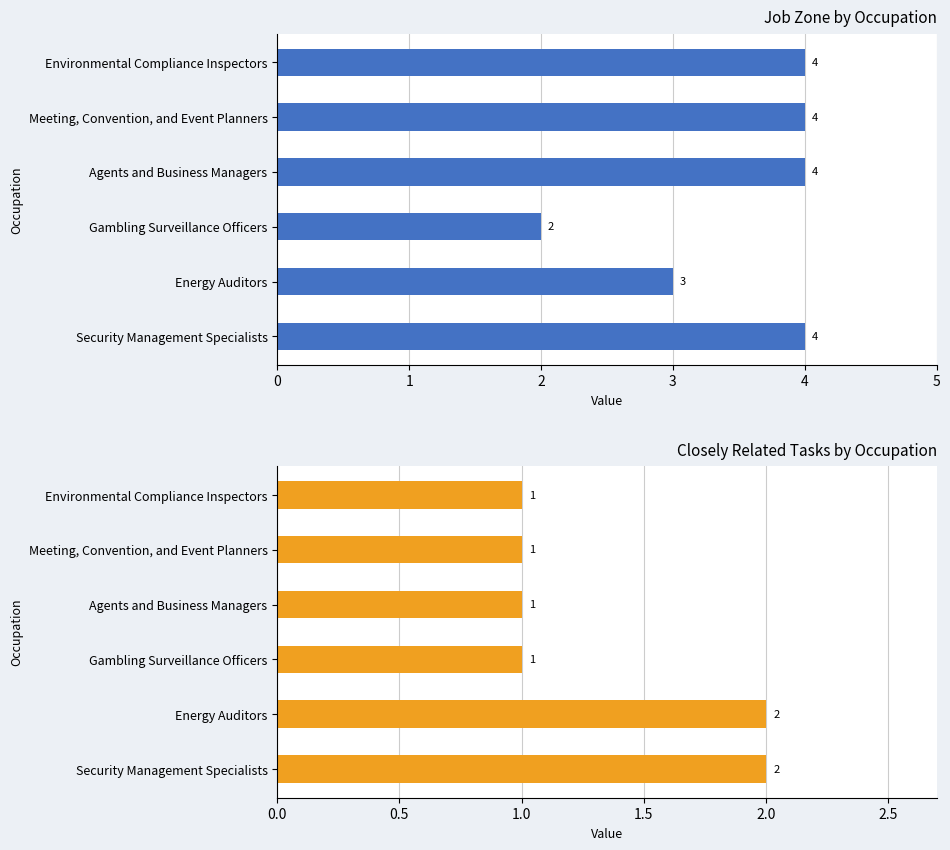

Rank the series by their maximum value, from highest to lowest.

Job Zone, Closely Related Tasks